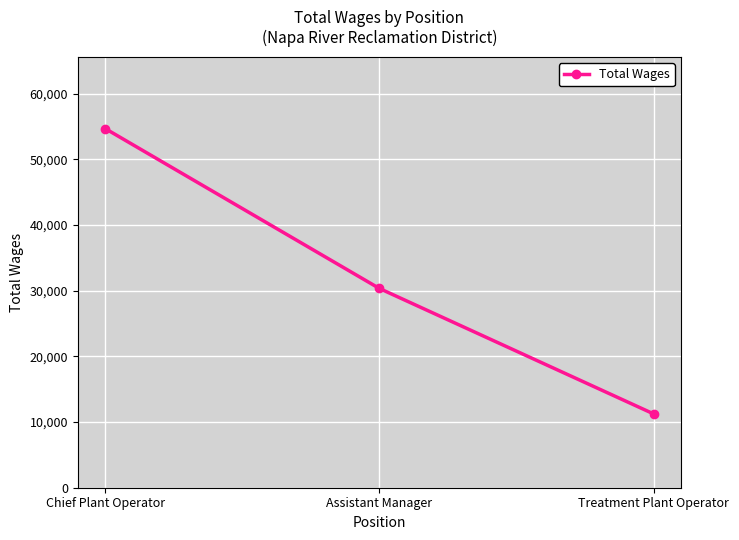

How many data points are less than 30335?

1